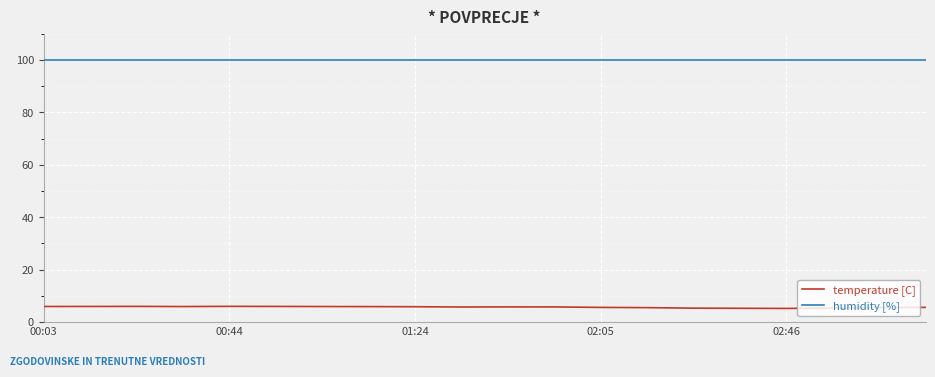

What is the sum of all temperature [C] values?

113.2